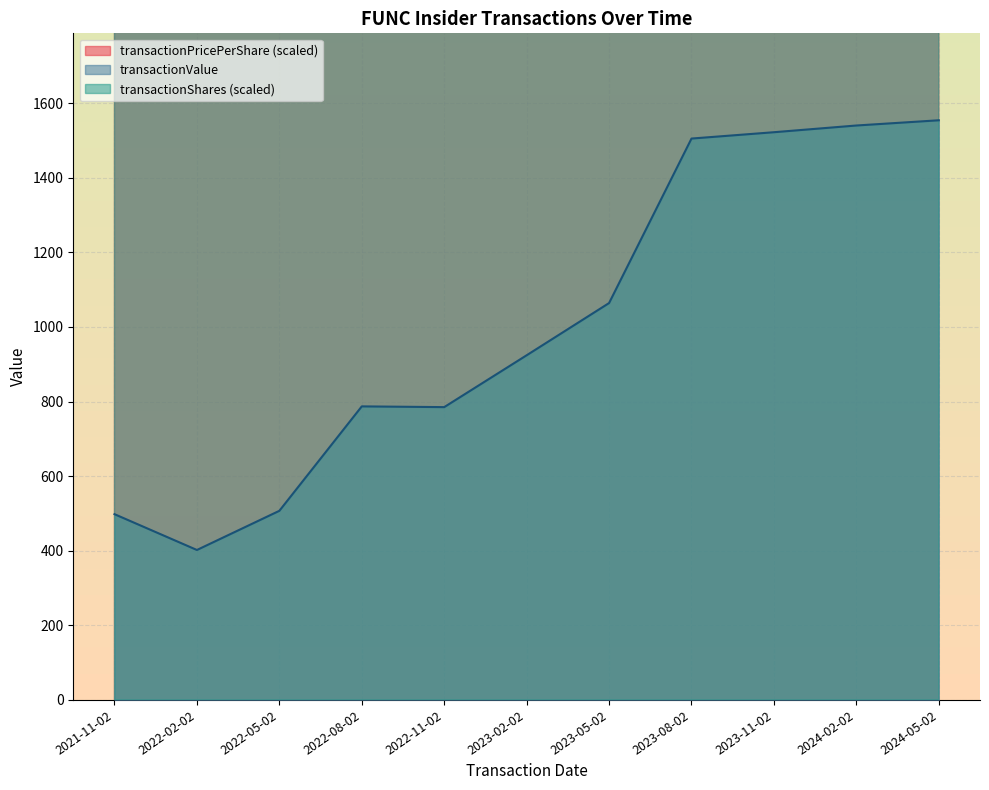

Is the value of transactionValue at 2024-05-02 greater than the value of transactionPricePerShare at 2022-02-02?

No